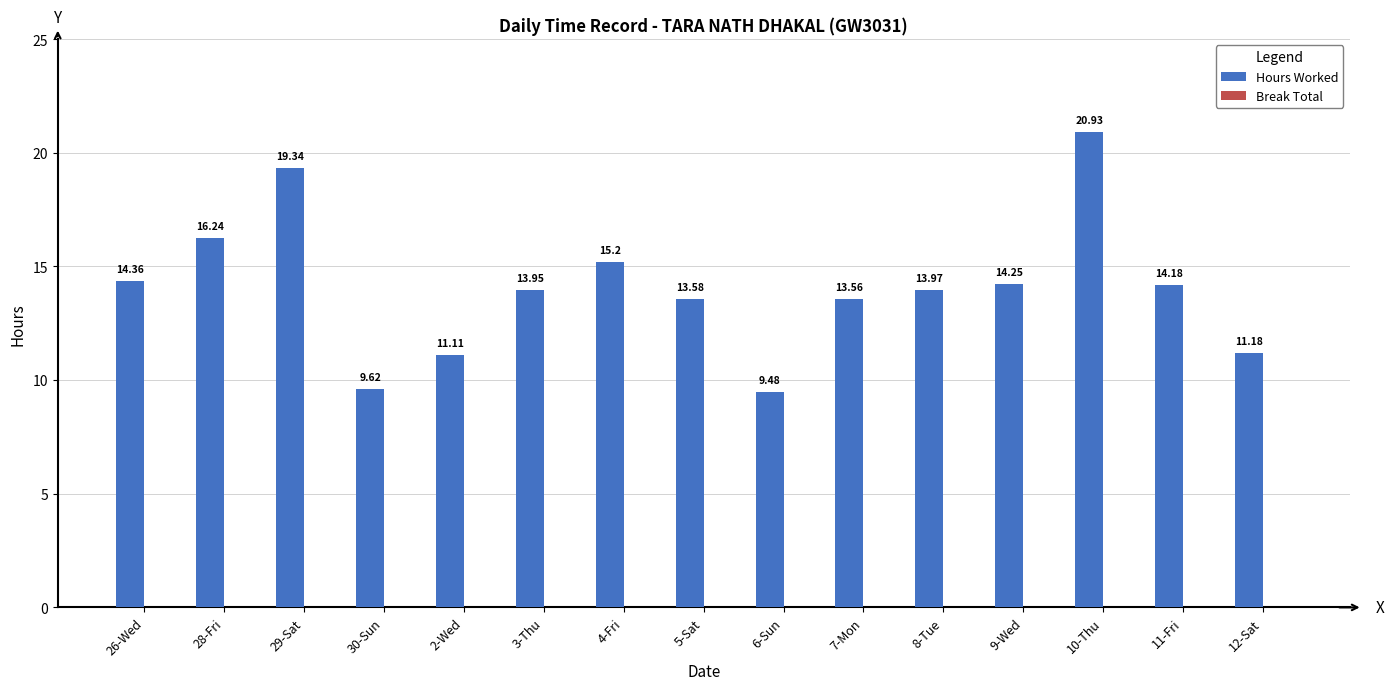

Rank the categories by value from highest to lowest.

10-Thu, 29-Sat, 28-Fri, 4-Fri, 26-Wed, 9-Wed, 11-Fri, 8-Tue, 3-Thu, 5-Sat, 7-Mon, 12-Sat, 2-Wed, 30-Sun, 6-Sun